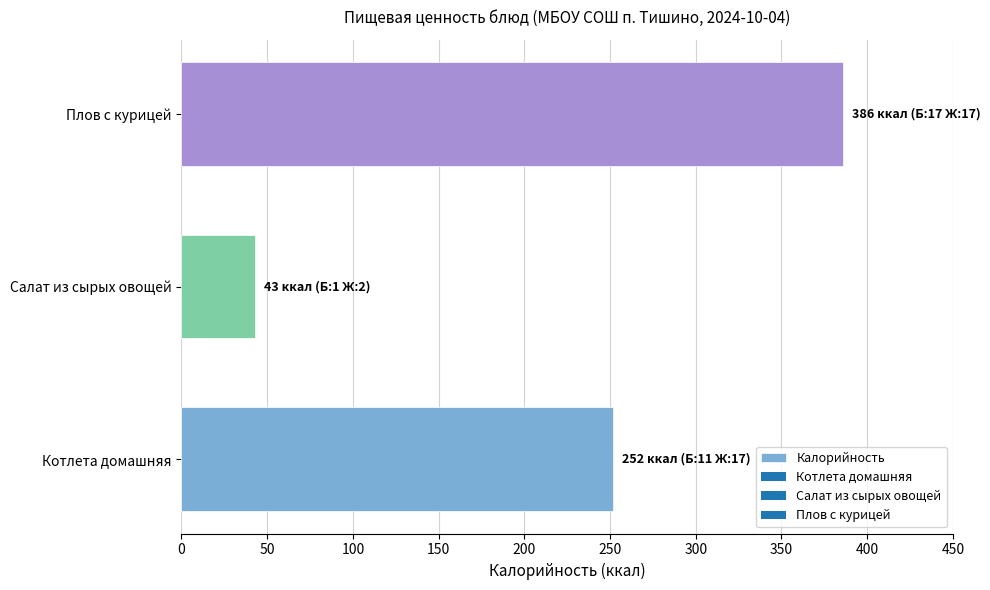

Rank the categories by value from lowest to highest.

Салат из сырых овощей, Котлета домашняя, Плов с курицей